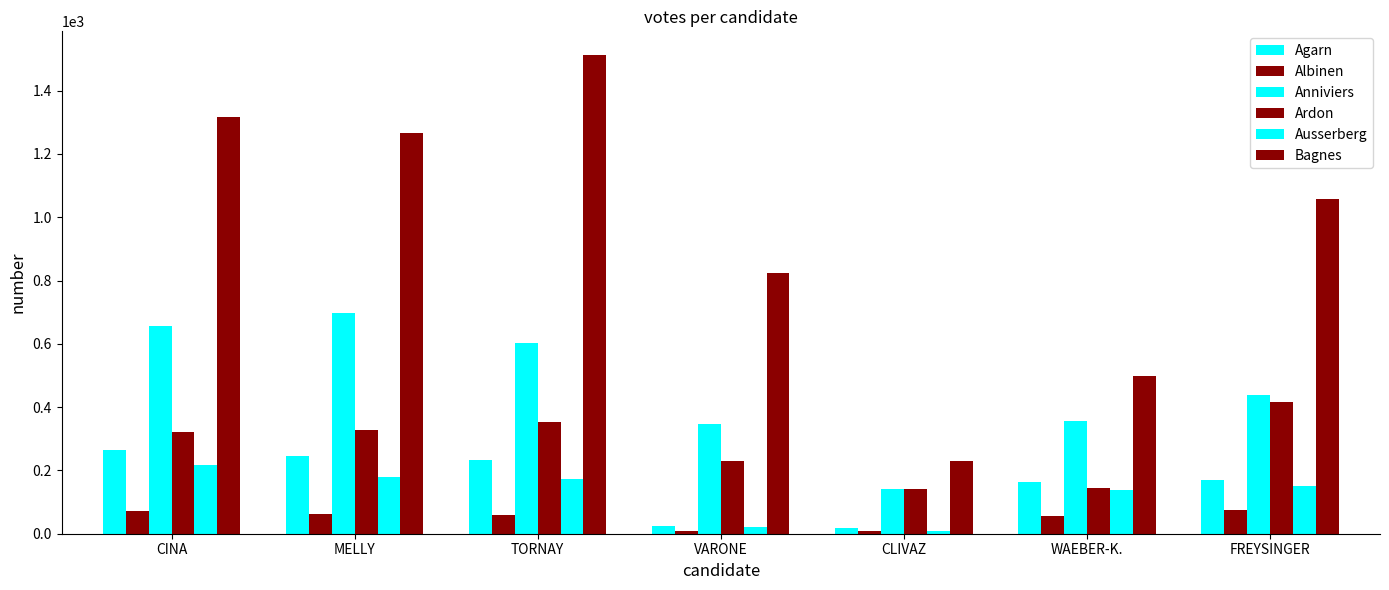

Rank the categories by Ardon value from highest to lowest.

FREYSINGER, TORNAY, MELLY, CINA, VARONE, WAEBER-K., CLIVAZ